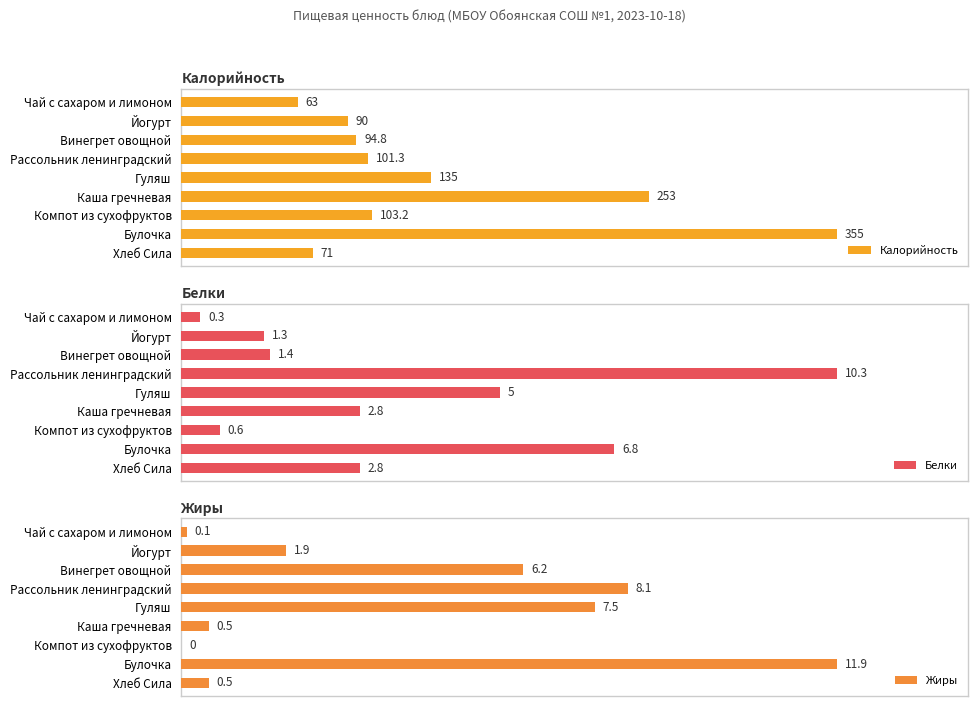

Rank the categories by Калорийность value from highest to lowest.

Булочка, Каша гречневая, Гуляш, Компот из сухофруктов, Рассольник ленинградский, Винегрет овощной, Йогурт, Хлеб Сила, Чай с сахаром и лимоном